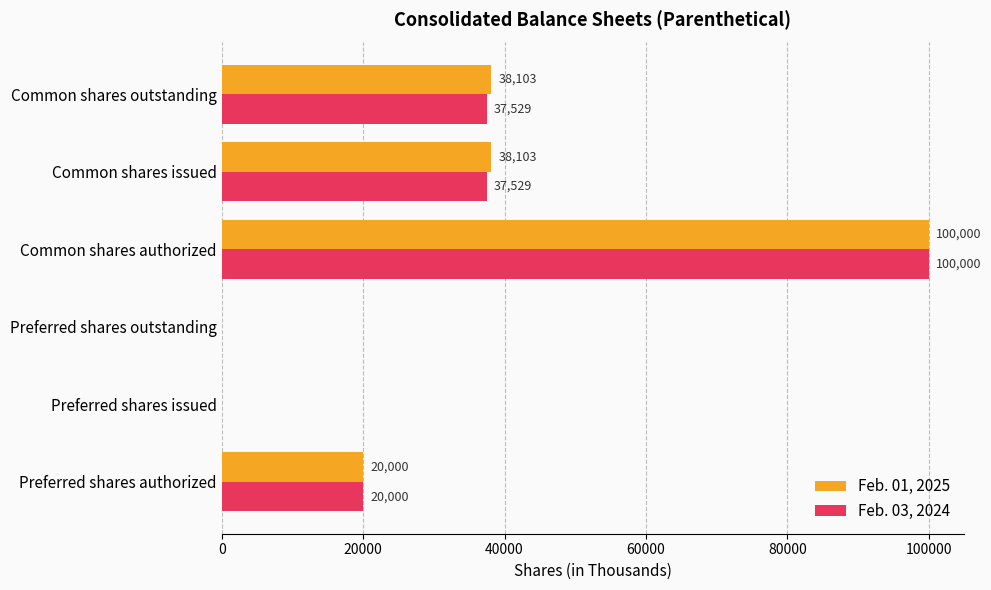

What is the total value across all series at Preferred shares authorized?

40000